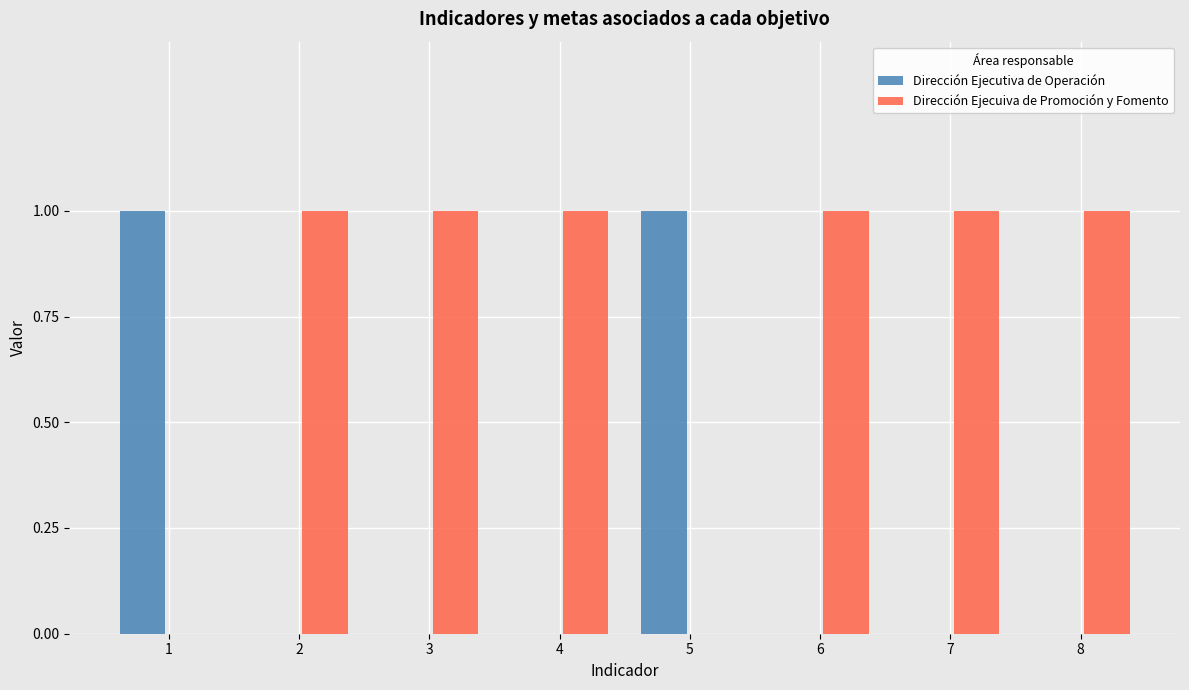

Is the value of Dirección Ejecutiva de Operación at 2 greater than the value of Dirección Ejecuiva de Promoción y Fomento at 2?

No